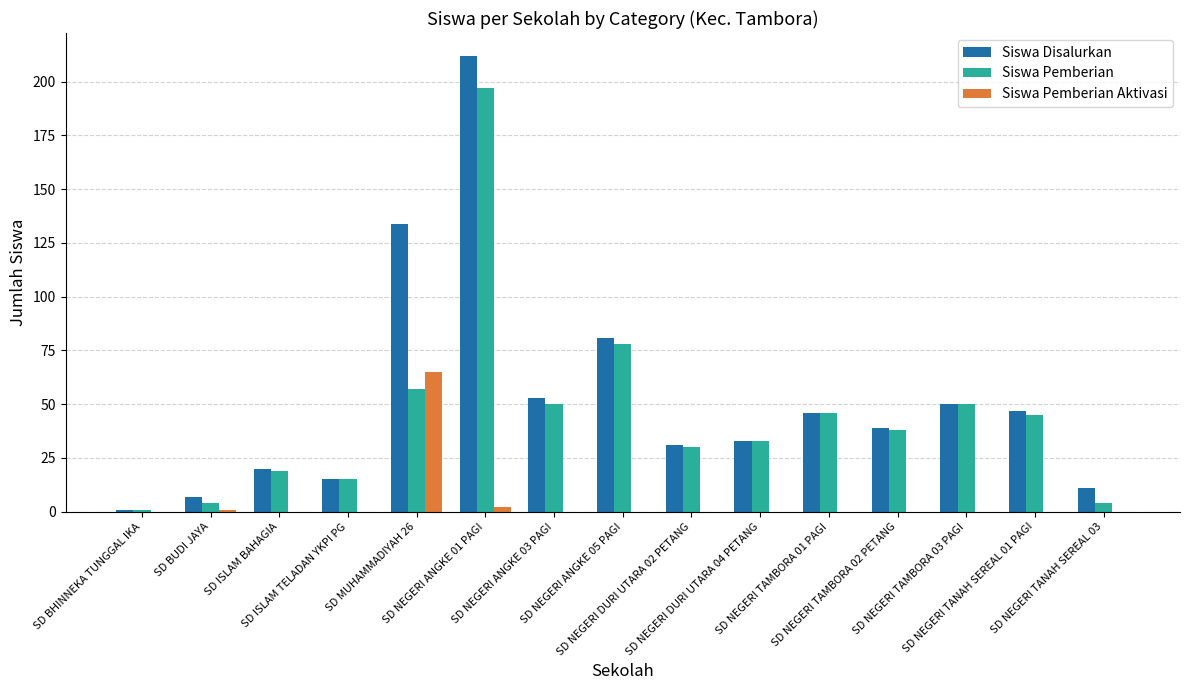

What are all the series names shown in the legend?

Siswa Disalurkan, Siswa Pemberian, Siswa Pemberian Aktivasi